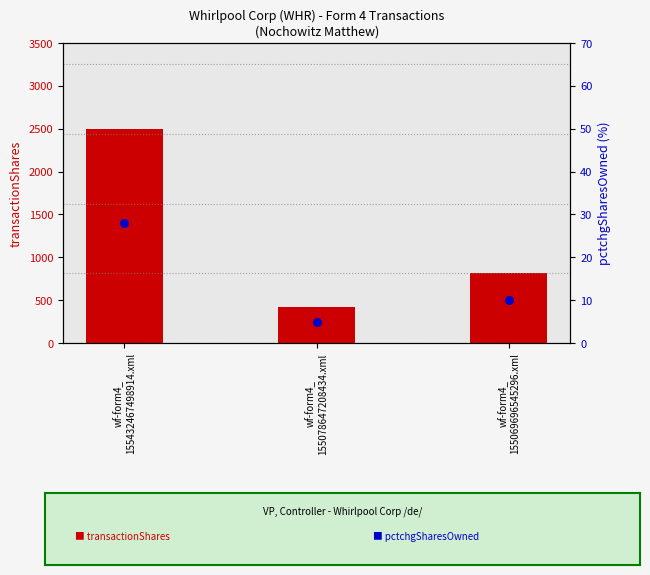

At which category is the sum across all series the highest?

wf-form4_
155432467498914.xml